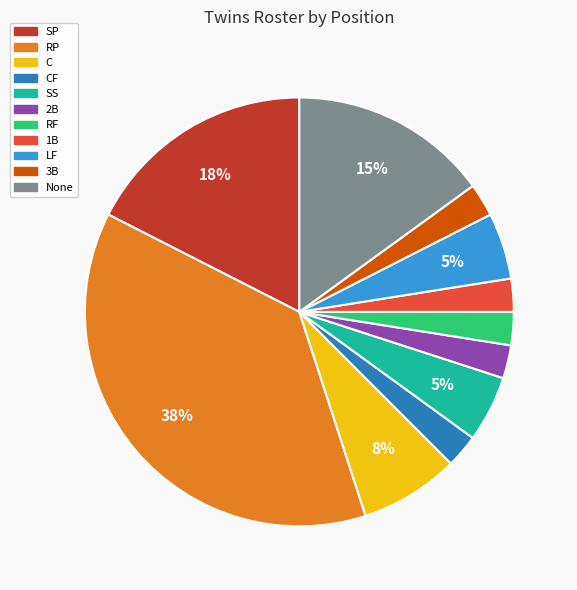

Which slice is the largest?

RP